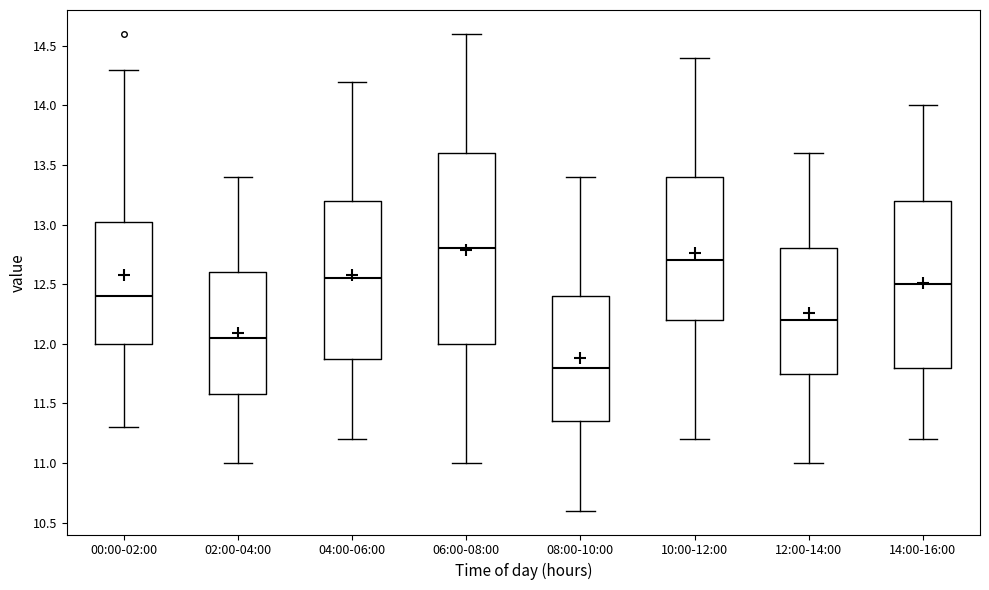

Reading left to right, read every box against the y-axis: the position of its median line, the range the box covers, and the ends of its whiskers. The values are not printed on the chart, so give them approximately, as read against the axis.

00:00-02:00: median 12.40, box 12.00 to 13.05, whiskers 11.30 to 14.30
02:00-04:00: median 12.05, box 11.60 to 12.60, whiskers 11.00 to 13.40
04:00-06:00: median 12.55, box 11.90 to 13.20, whiskers 11.20 to 14.20
06:00-08:00: median 12.80, box 12.00 to 13.60, whiskers 11.00 to 14.60
08:00-10:00: median 11.80, box 11.35 to 12.40, whiskers 10.60 to 13.40
10:00-12:00: median 12.70, box 12.20 to 13.40, whiskers 11.20 to 14.40
12:00-14:00: median 12.20, box 11.75 to 12.80, whiskers 11.00 to 13.60
14:00-16:00: median 12.50, box 11.80 to 13.20, whiskers 11.20 to 14.00